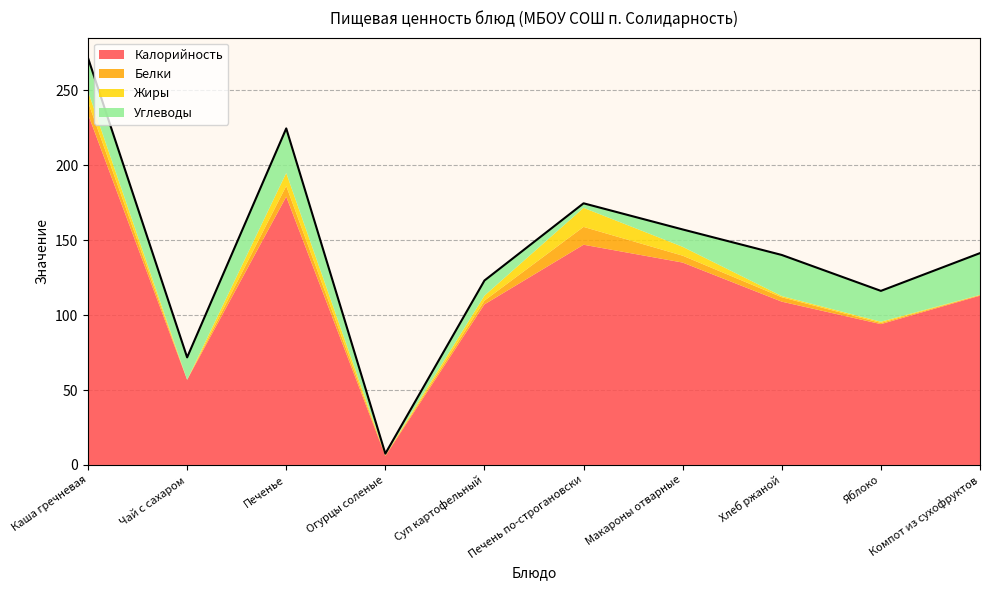

At how many categories does at least one series exceed 82?

8